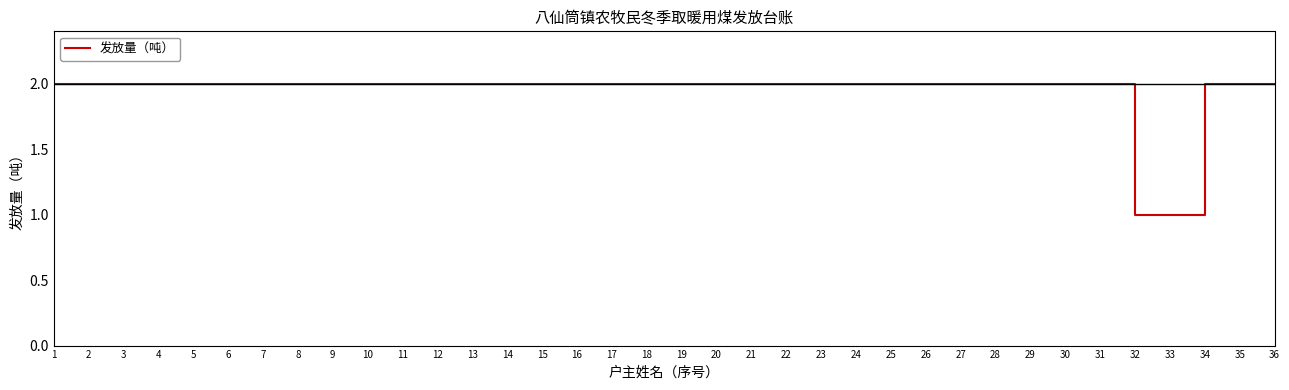

What is the ratio of the value at 6 to the value at 23?

1.0